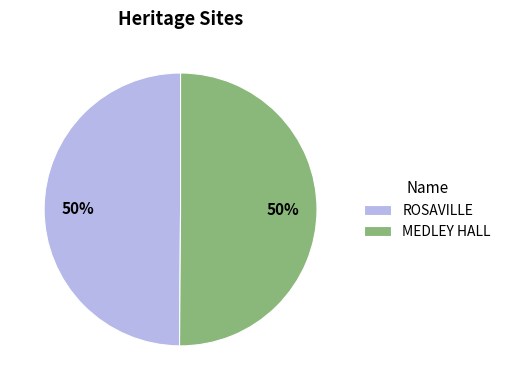

How many slices are in this pie chart?

2